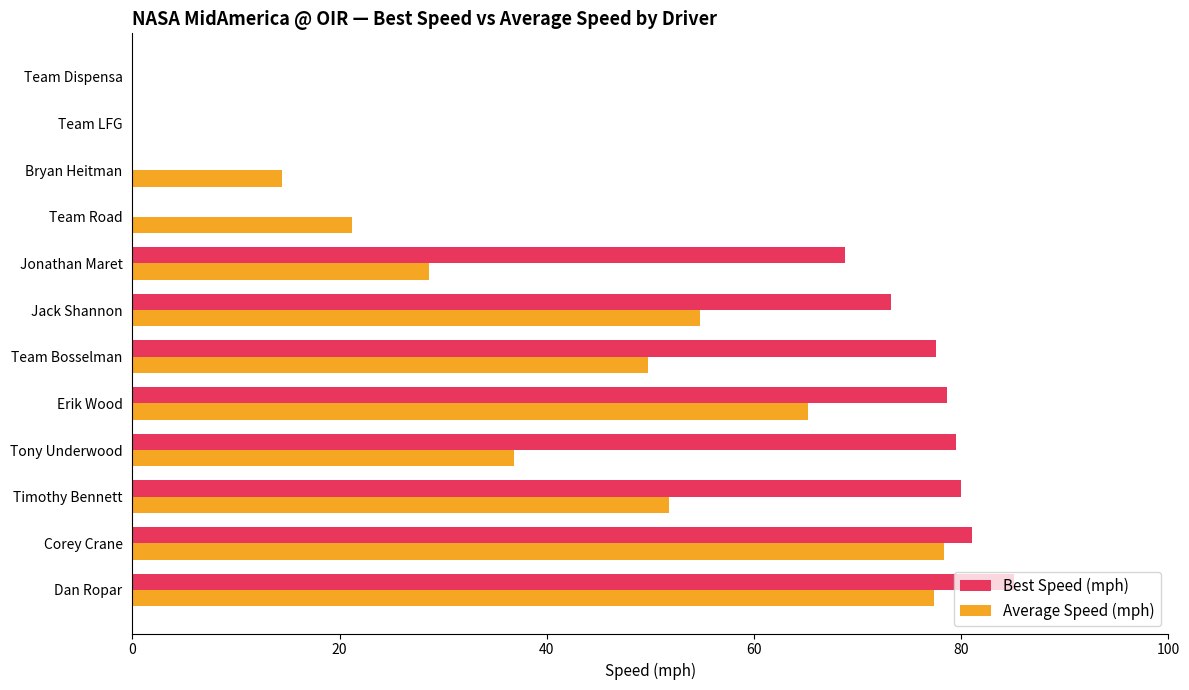

What are all the series names shown in the legend?

Best Speed (mph), Average Speed (mph)